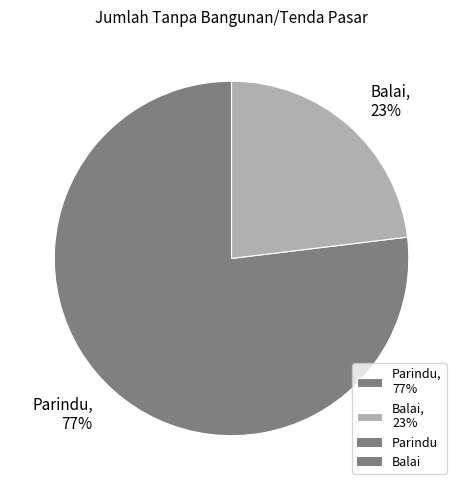

The Balai slice represents 23% of the pie. True or false?

True